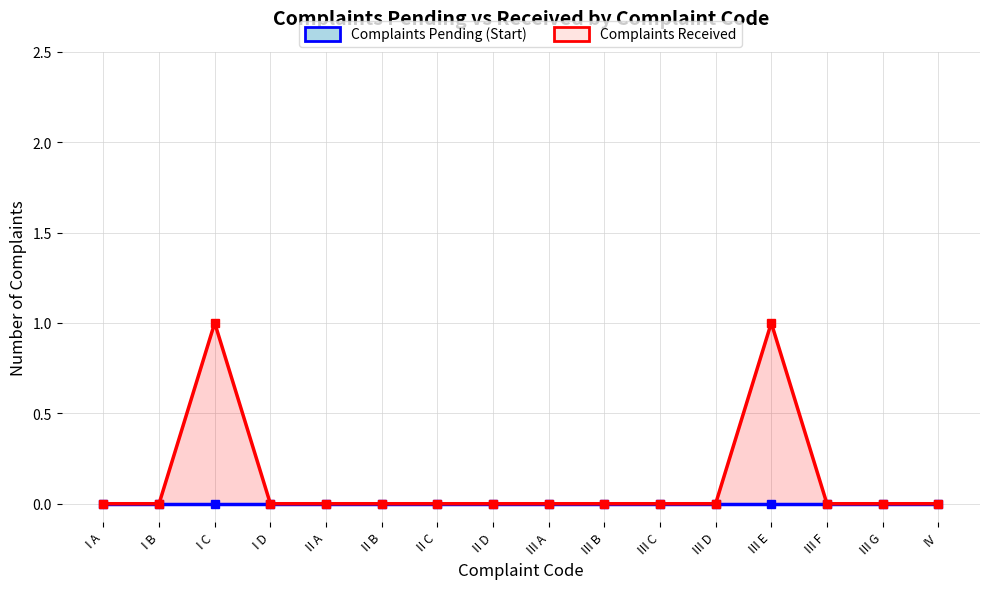

Which series has the largest range (max minus min)?

Complaints Received